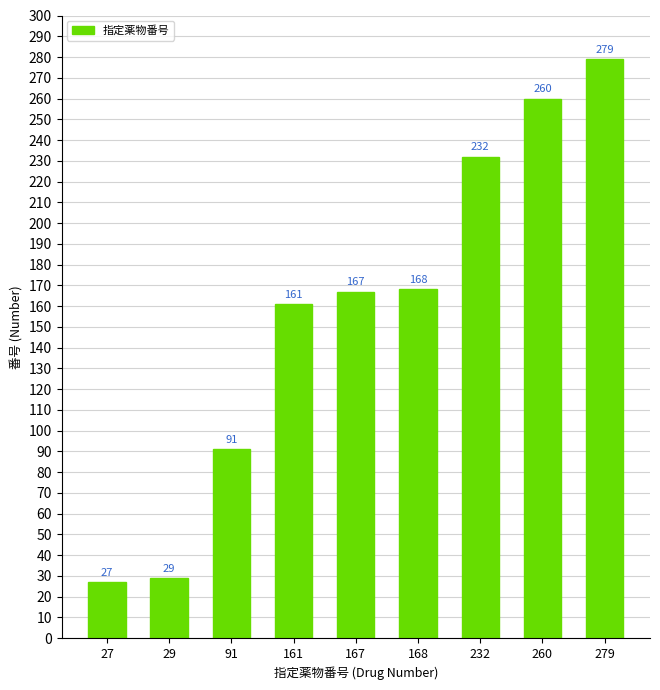

Does the chart contain any negative values?

No